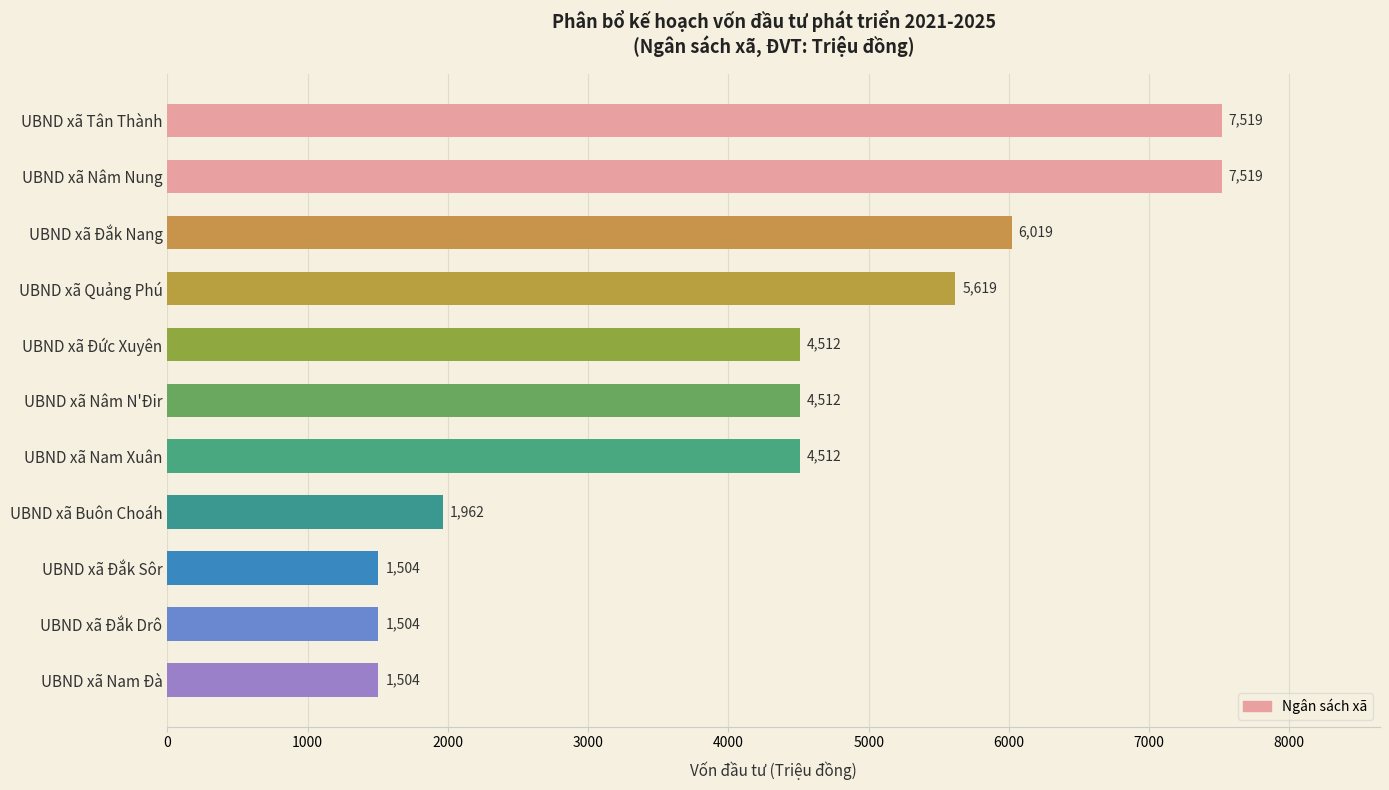

How many values are below 4512?

4